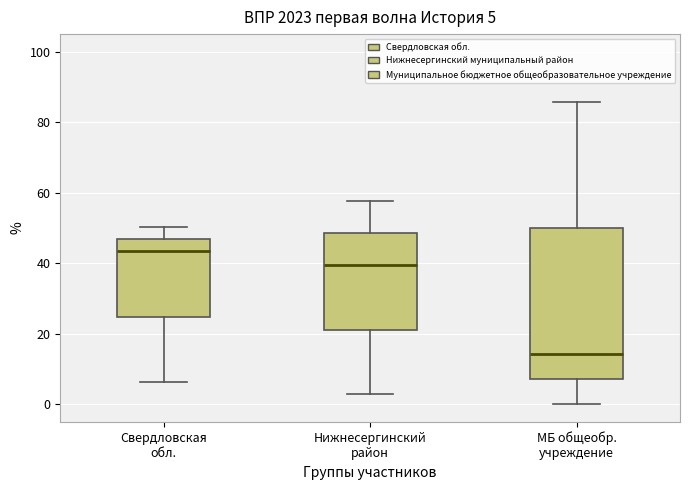

Comparing the boxes themselves (not the whiskers), which one is the tallest?

МБ общеобр. учреждение